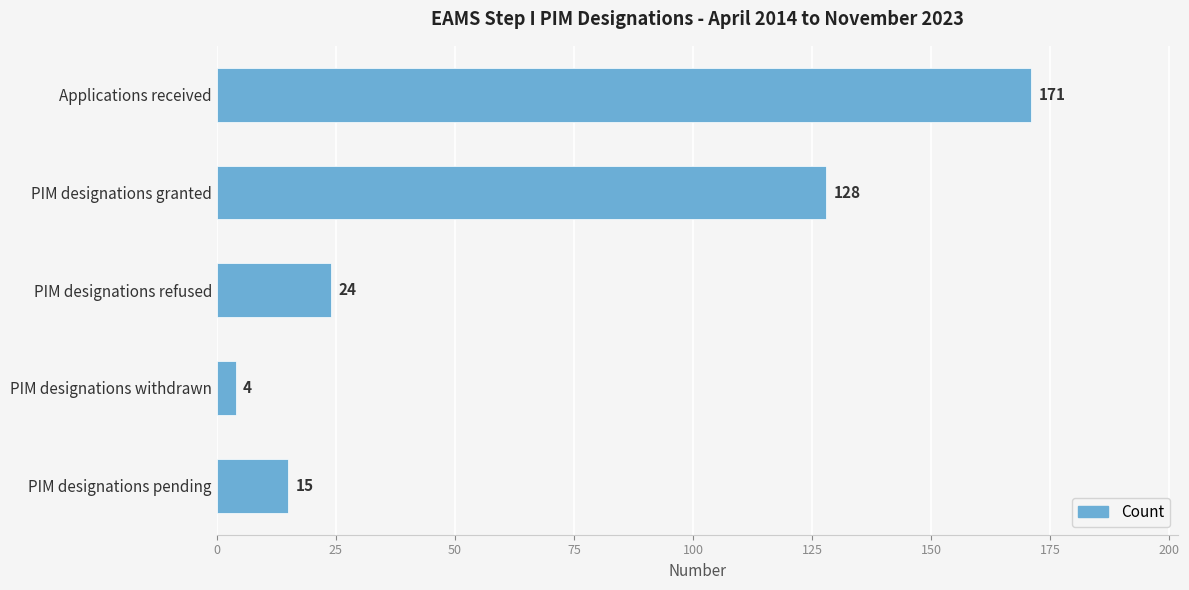

How many categories are shown in the chart?

5